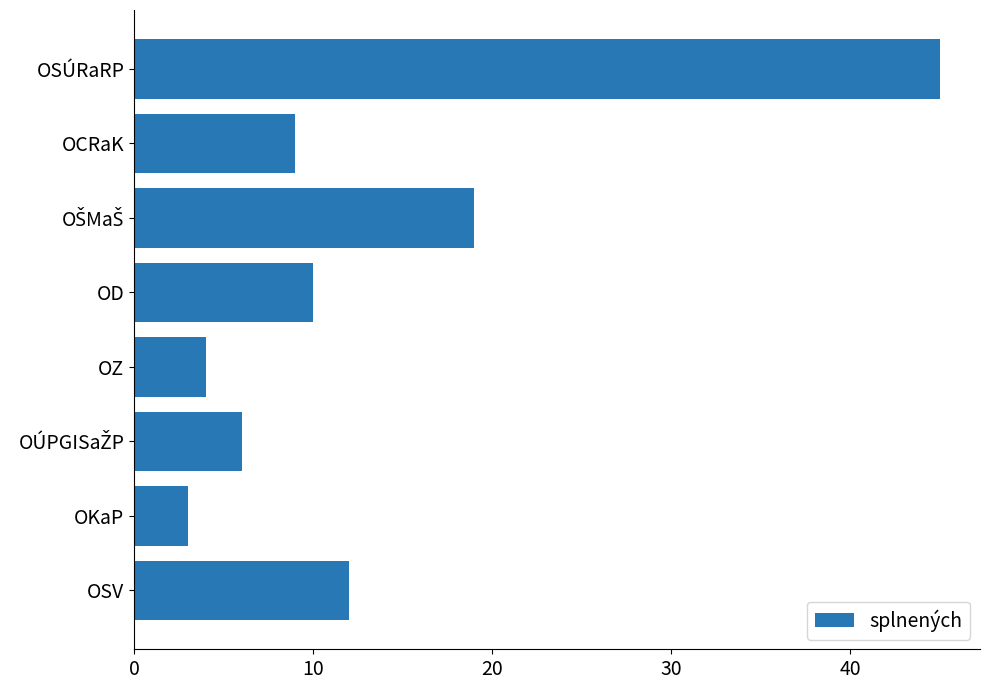

Are the bars grouped side by side (vs. stacked)?

No